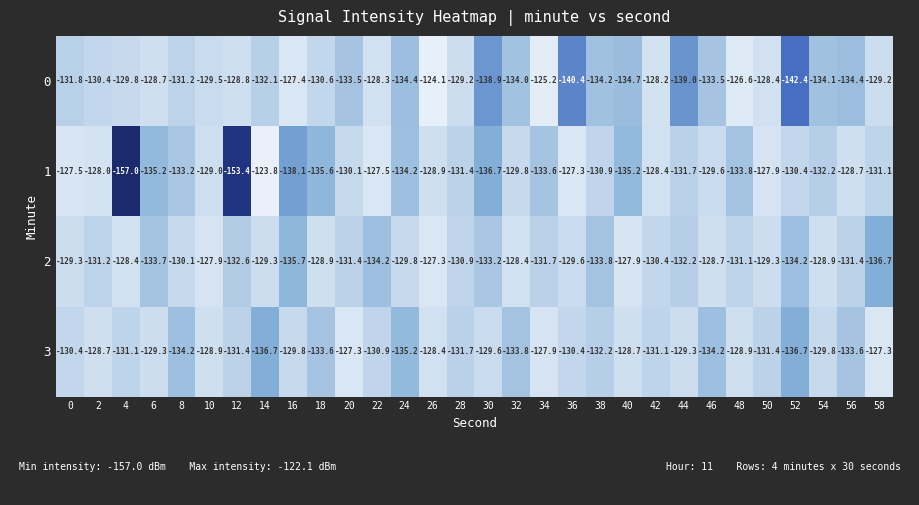

What is the spread (max minus min) of values at 32?

5.6